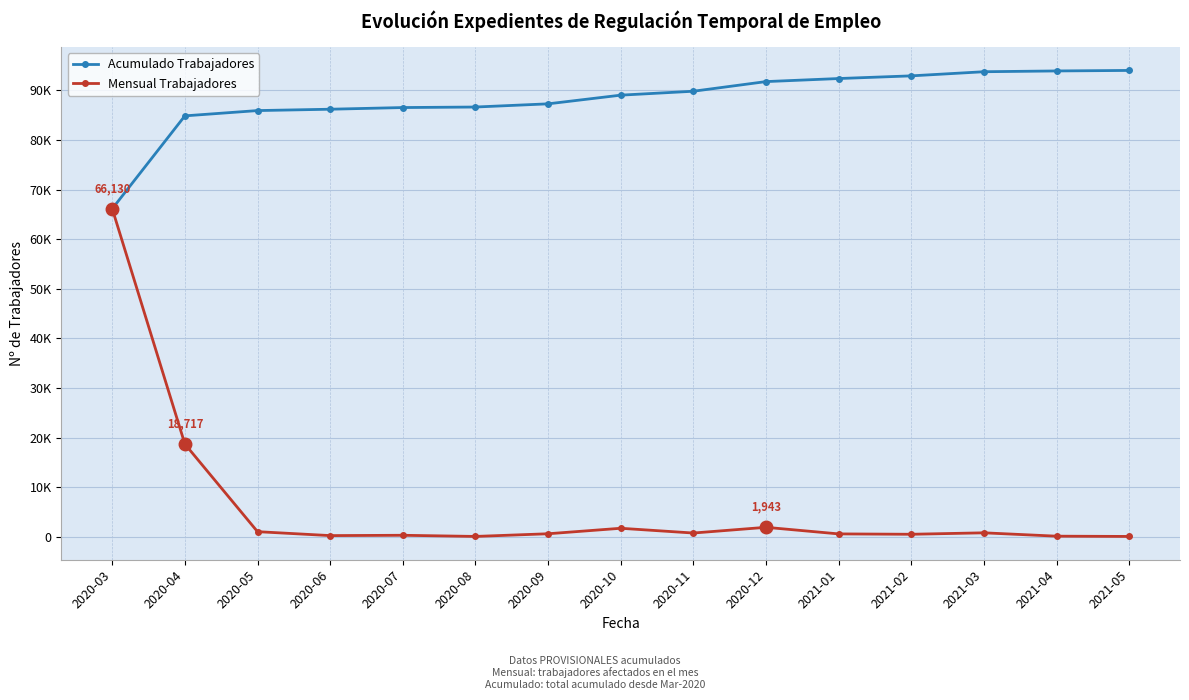

True or false: Acumulado Trabajadores and Mensual Trabajadores cross at least once.

False